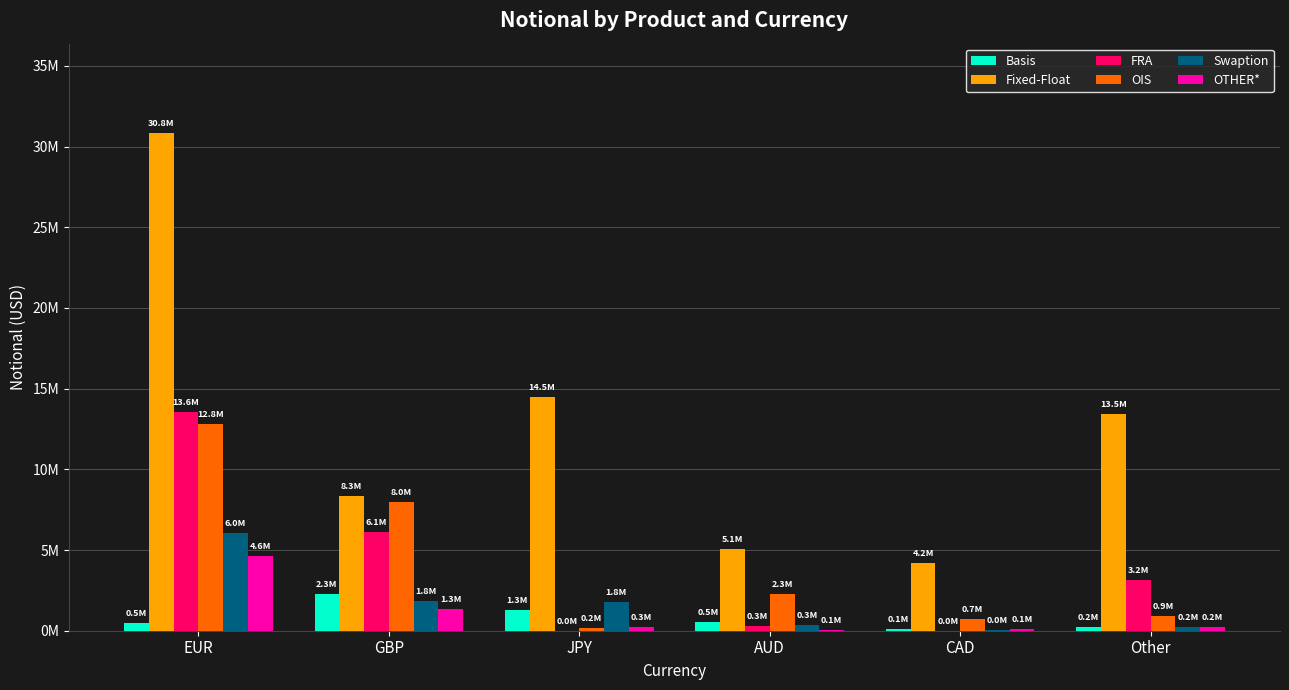

What is the total value across all series at JPY?

17966183